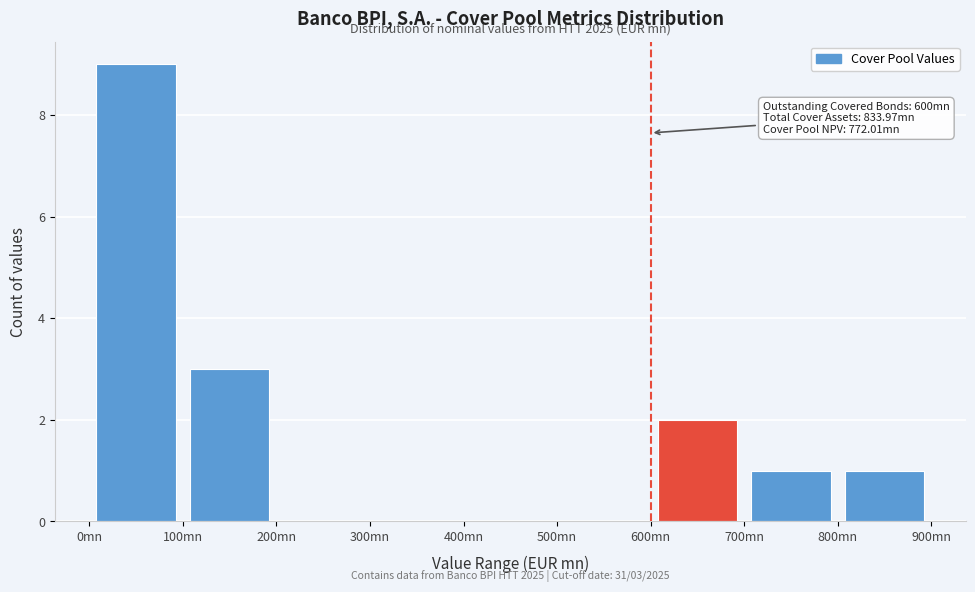

Which range on the x-axis has the tallest bar?

0 to 100